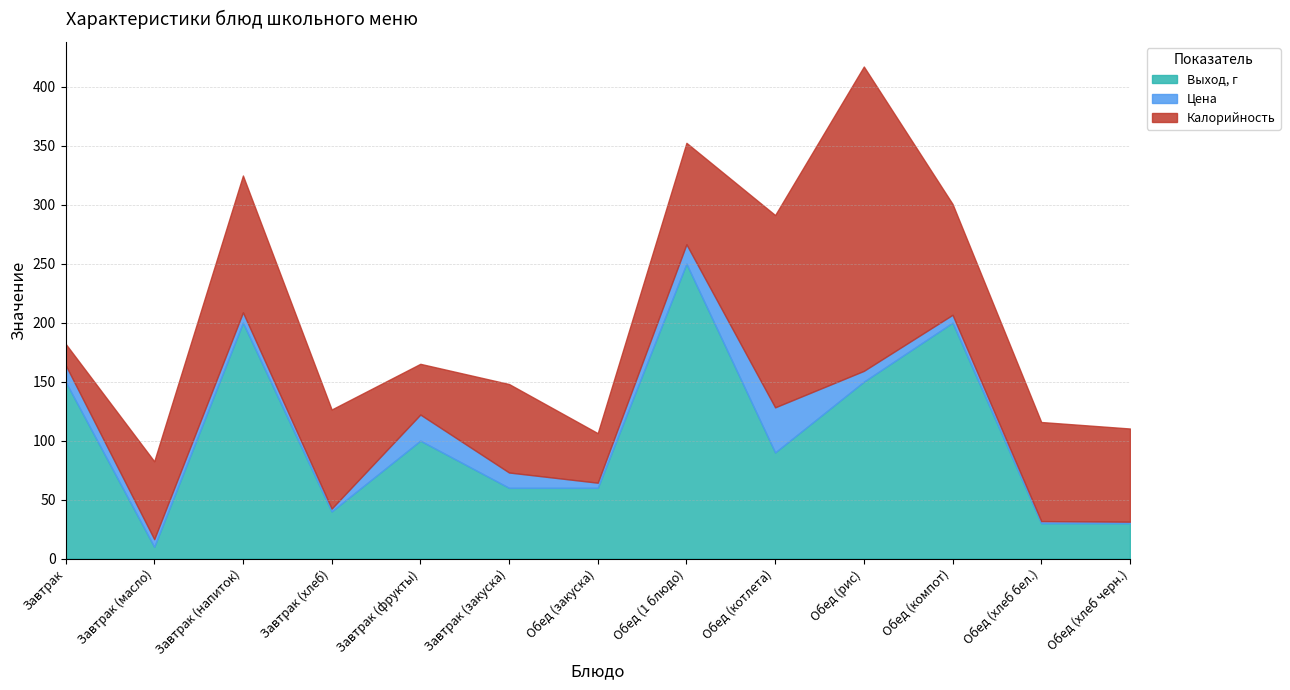

Reading right to left, extract all data points from this chart.

Выход, г: 30.0	30.0	200.0	150.0	90.0	250.0	60.0	60.0	100.0	40.0	200.0	10.0	150.0
Цена: 1.3	1.8	6.7	9.2	38.2	16.5	4.3	13.0	22.1	2.4	8.8	6.5	14.2
Калорийность: 79.0	84.0	94.0	258.0	163.0	86.0	42.0	75.0	43.0	84.0	116.0	66.0	18.0